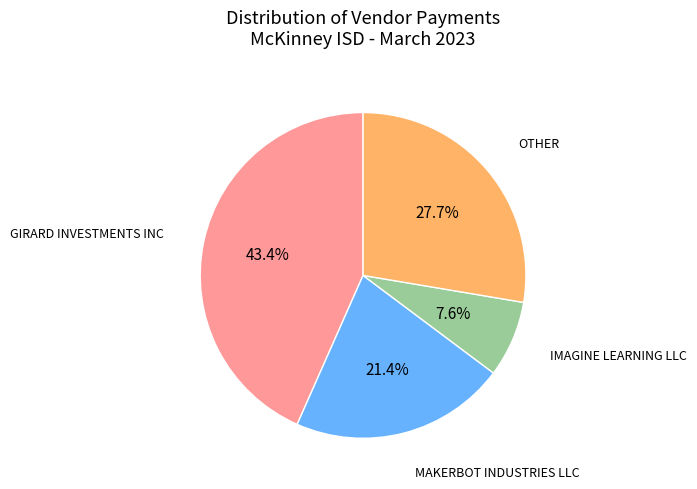

Does any single category account for the majority?

No